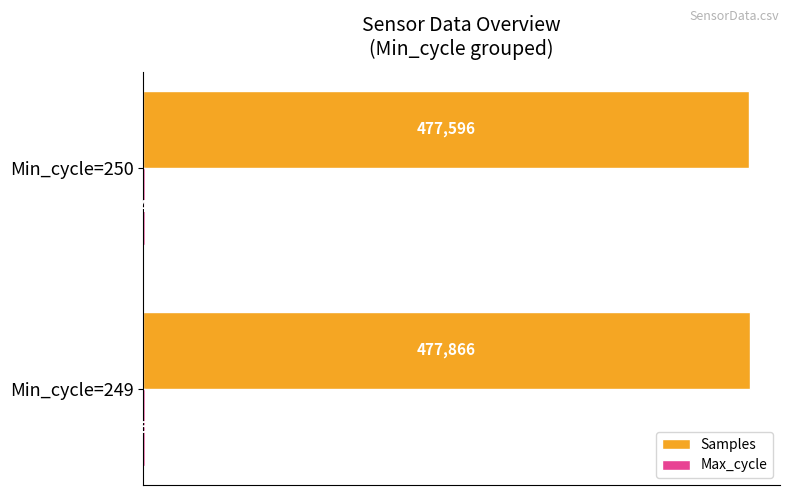

What is the approximate value of Samples at Min_cycle=249?

477865.8